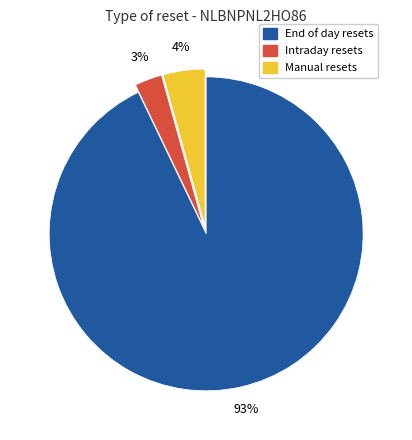

To the nearest percent, what is the average slice percentage?

33%